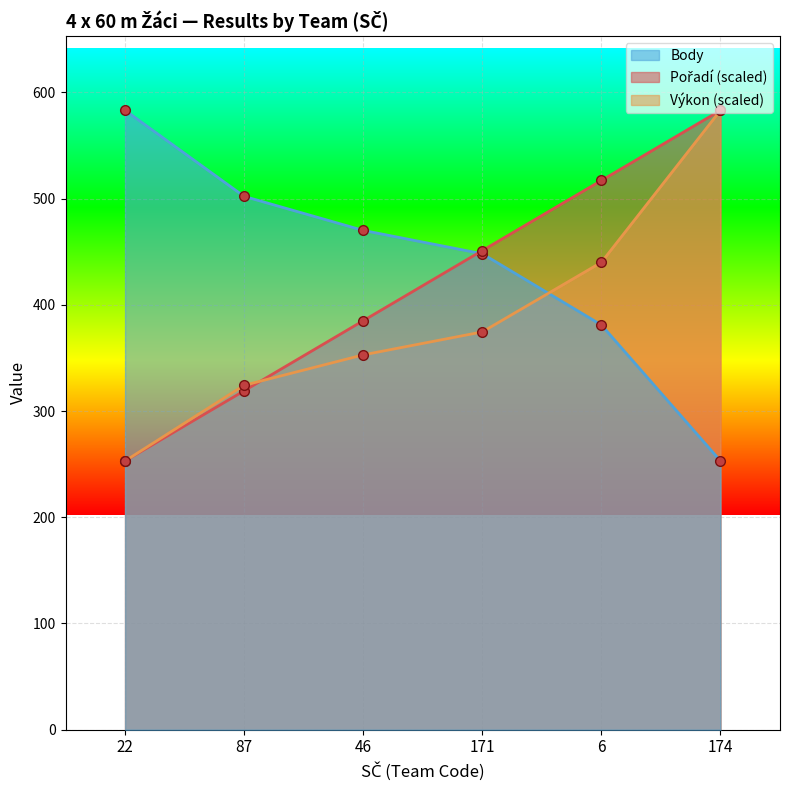

How many data points in Pořadí are above 451?

2